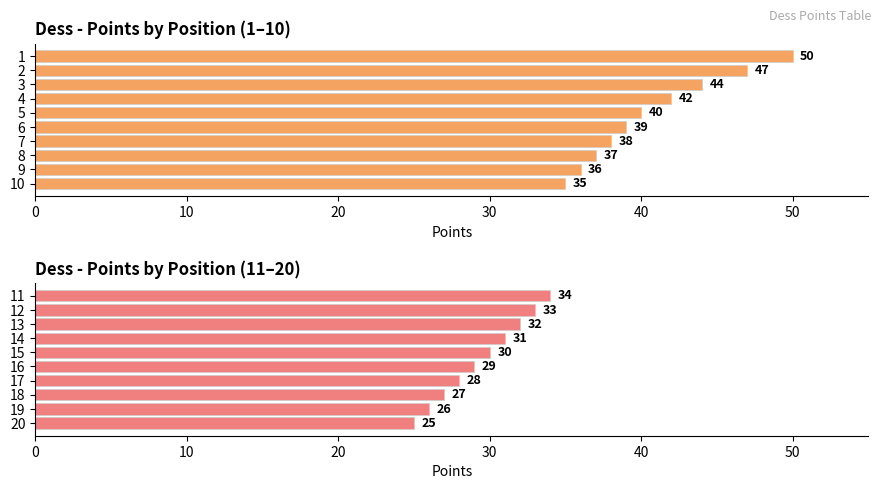

What is the average value of the Points (Top 10) series?

41